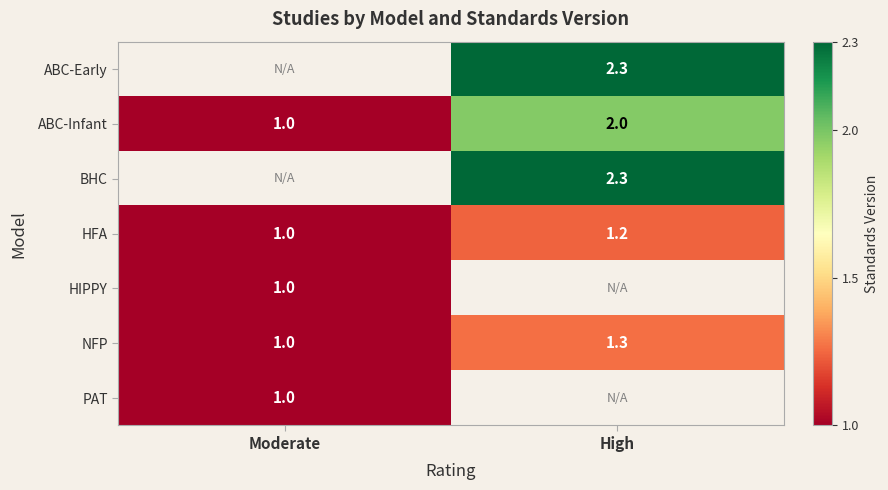

What is the sum of the HFA values at High and Moderate?

2.2